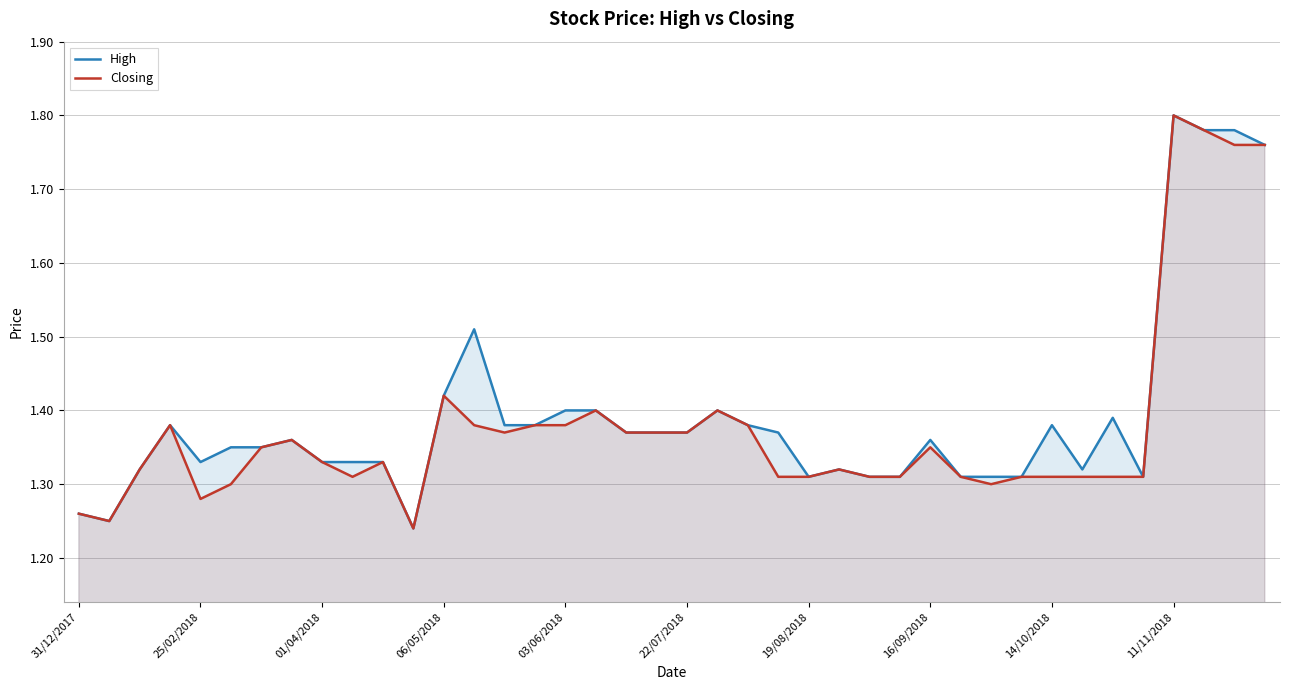

In High, how many points are lower than both neighbors (excluding endpoints)?

6